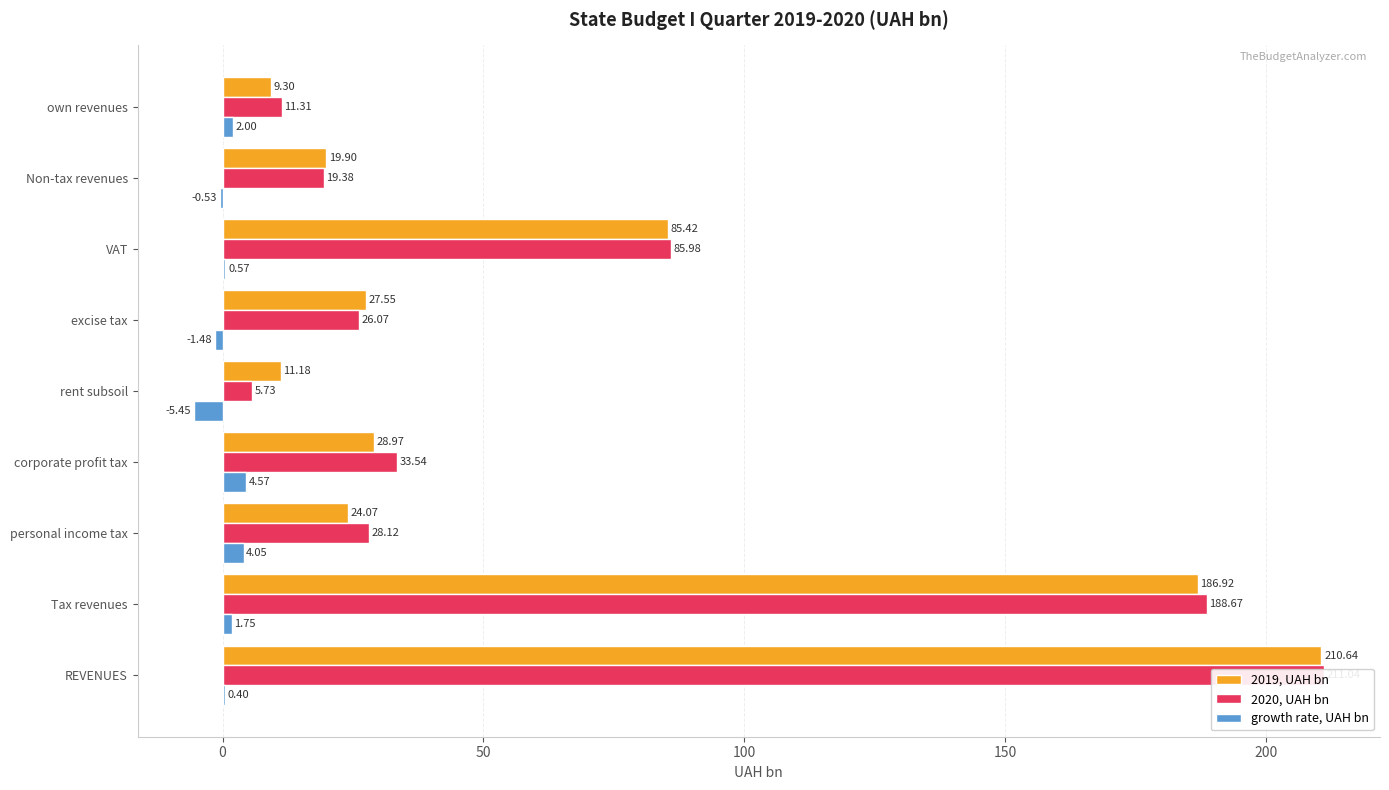

Which series changed the most between personal income tax and VAT?

2019, UAH bn